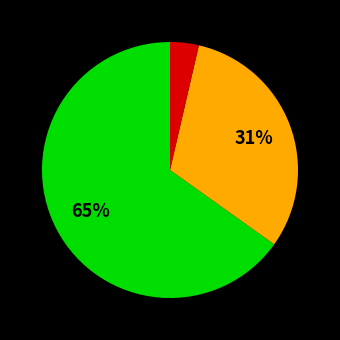

Does any single category account for the majority?

Yes